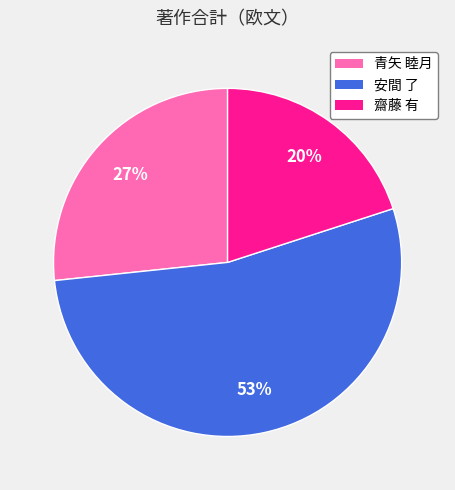

To the nearest percent, what is the difference between the largest and smallest slice percentages?

33%